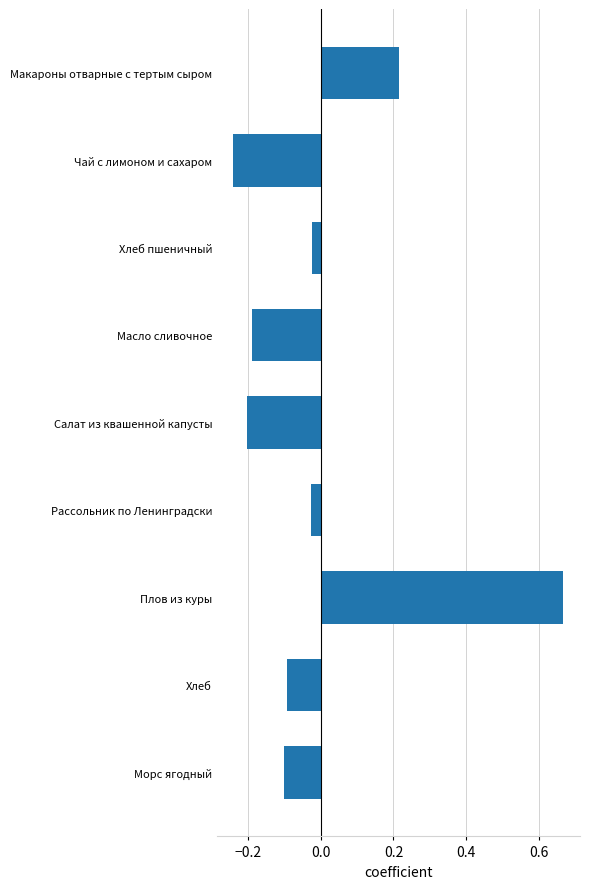

What is the label of the 7th bar from the top?

Плов из куры